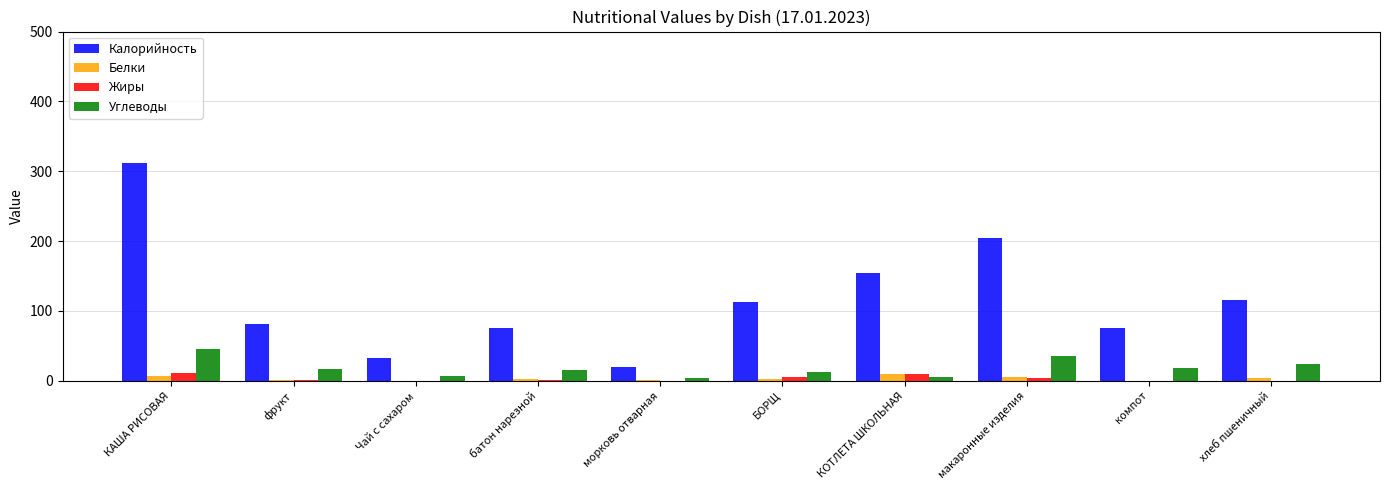

True or false: Углеводы has a value of 7.6 at Чай с сахаром.

True